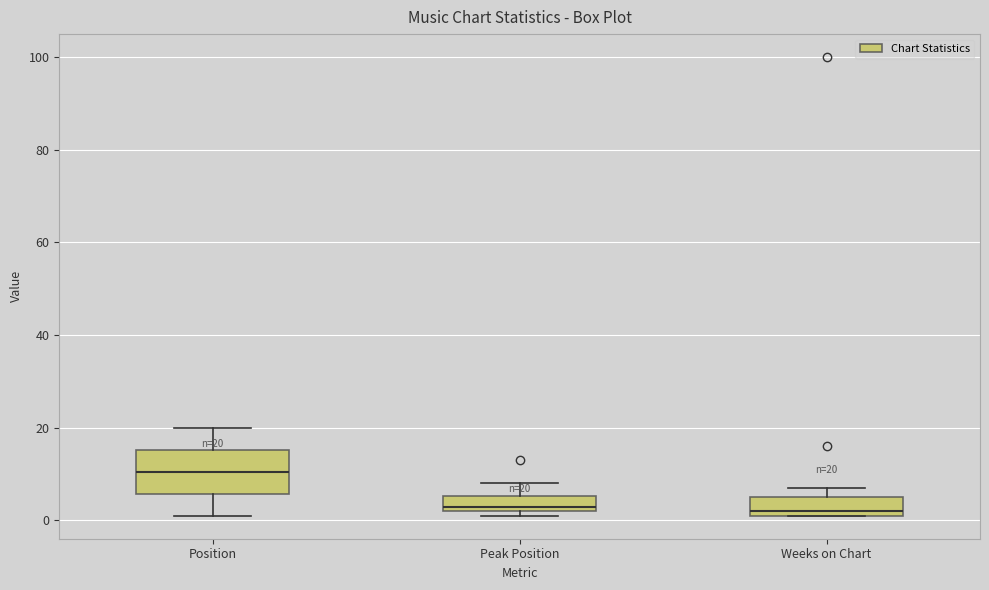

Comparing the boxes themselves (not the whiskers), which one is the tallest?

Position